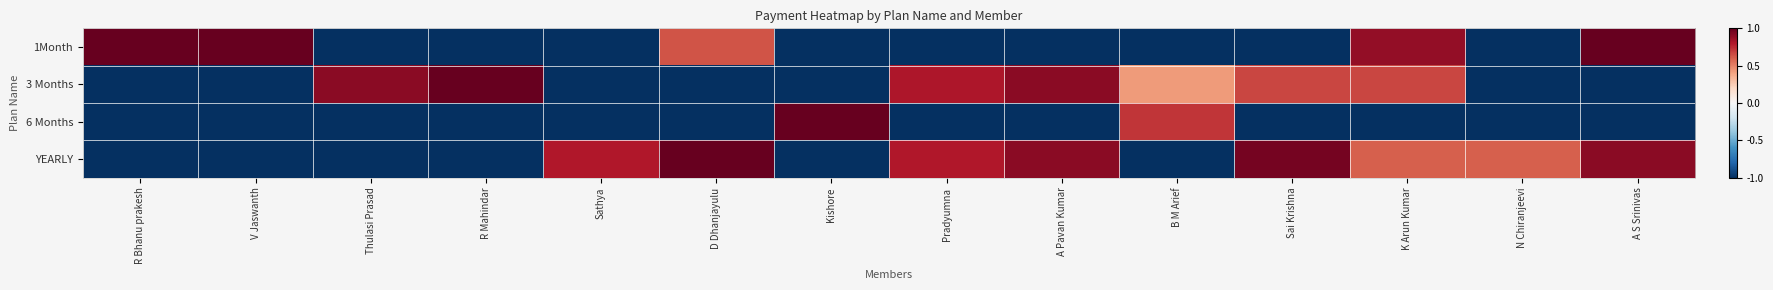

At which category is the sum across all series the highest?

K Arun Kumar